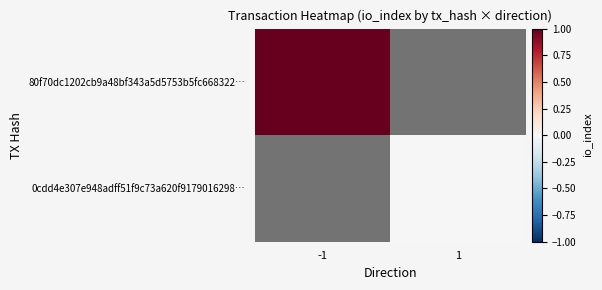

Count the number of categories in the chart.

2